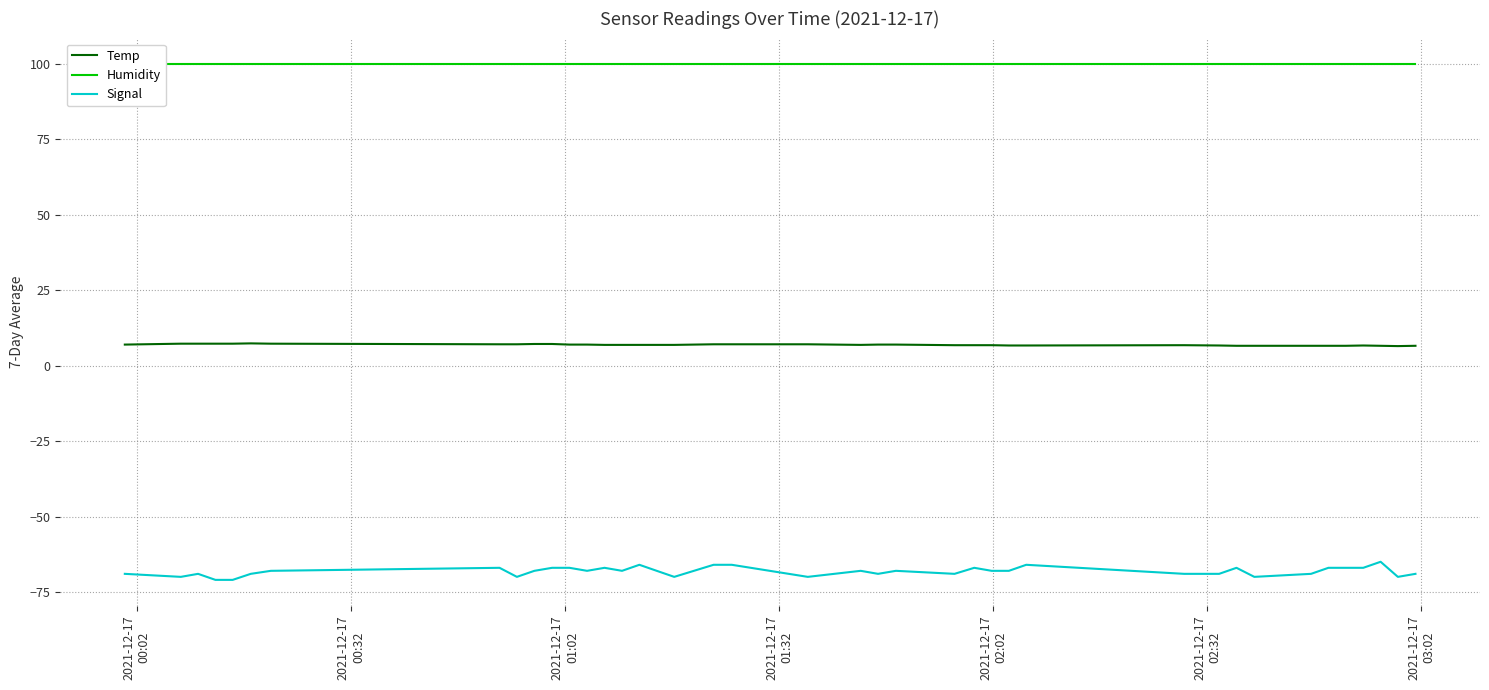

What are all the series names shown in the legend?

Temp, Humidity, Signal